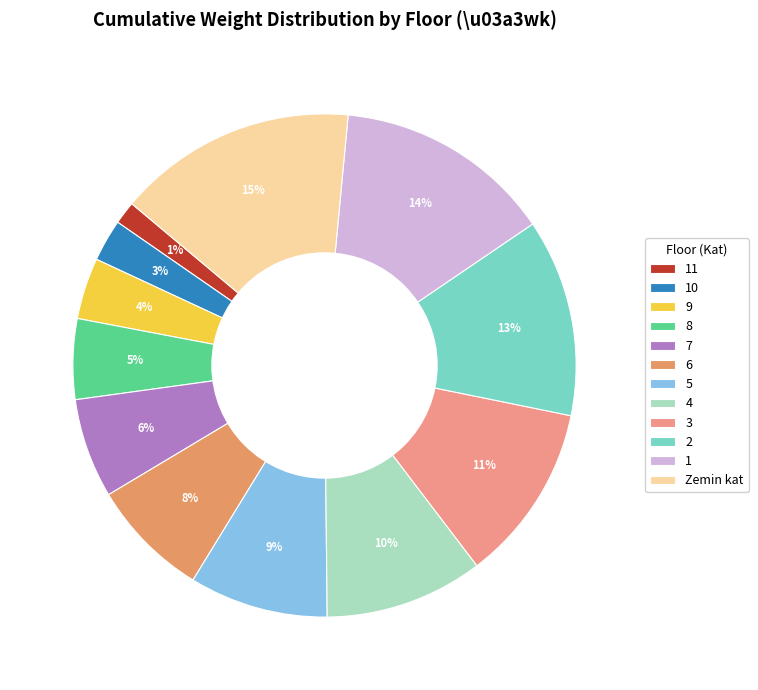

To the nearest percent, what is the difference between the largest and smallest slice percentages?

14%